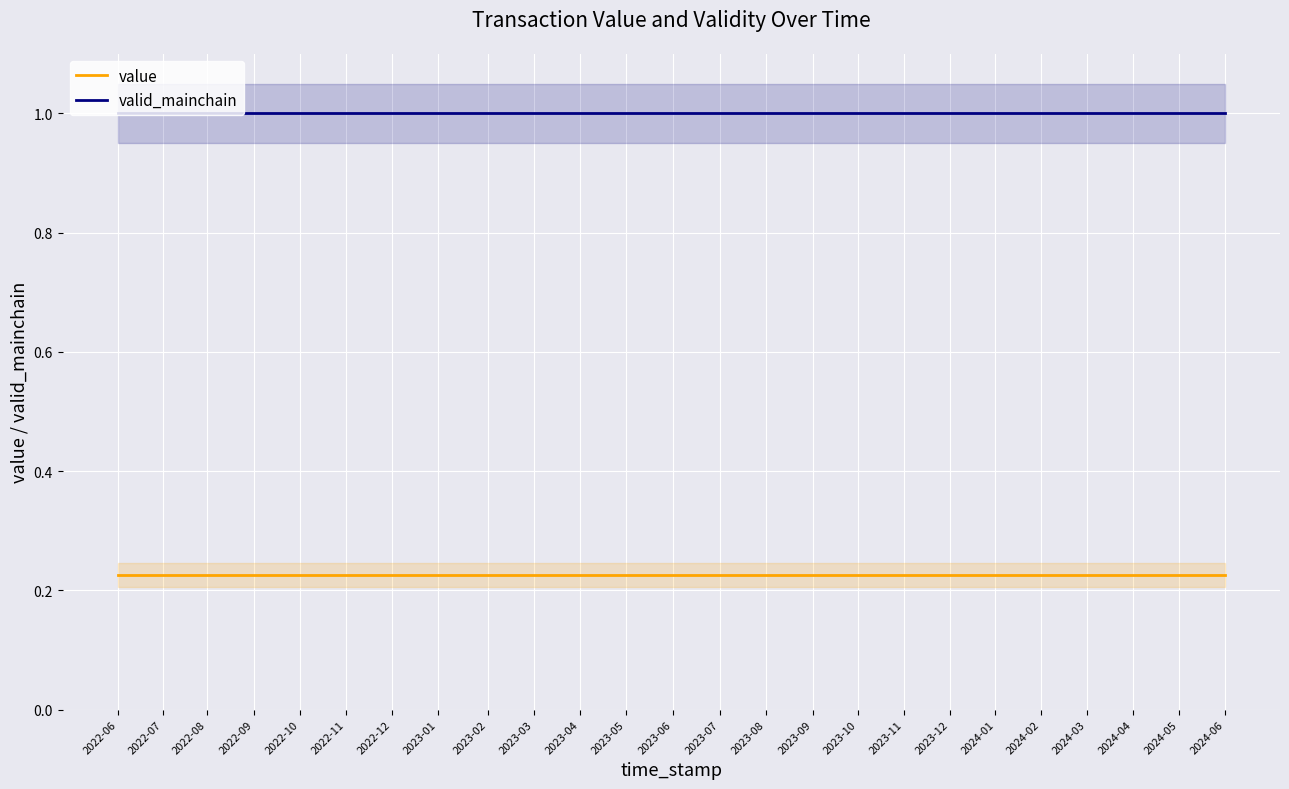

At how many categories does at least one series exceed 0?

25